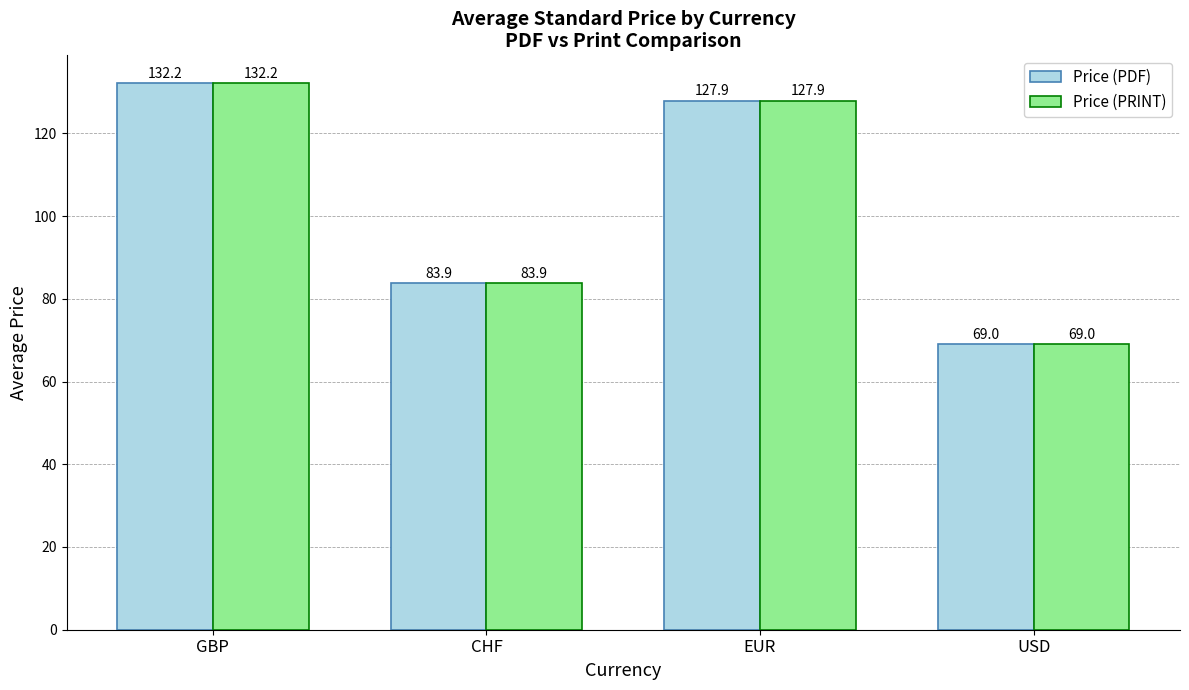

What is the average value of the Price (PDF) series?

103.3